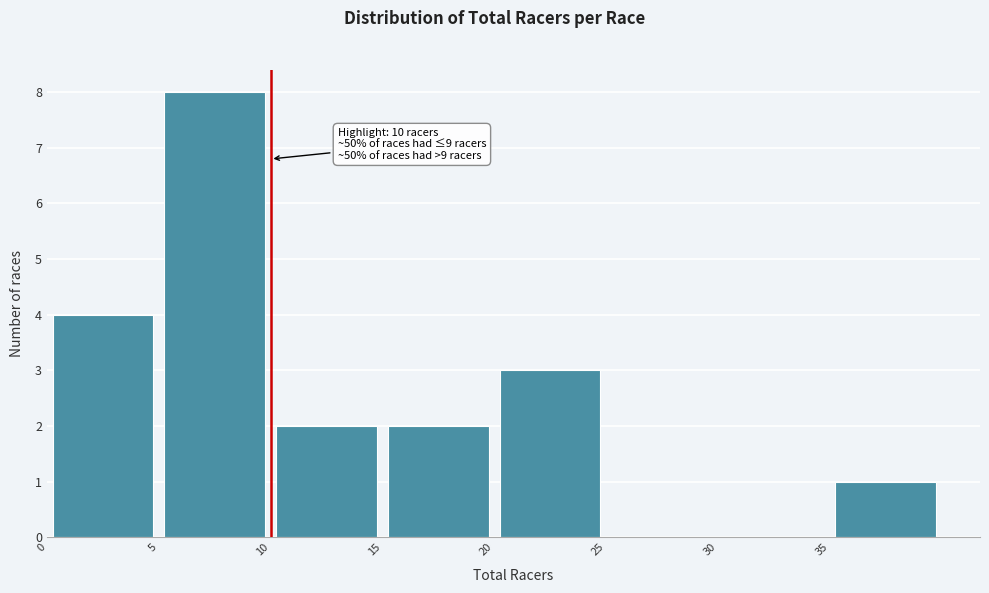

Over which range of the x-axis is the bar tallest?

5 to 10